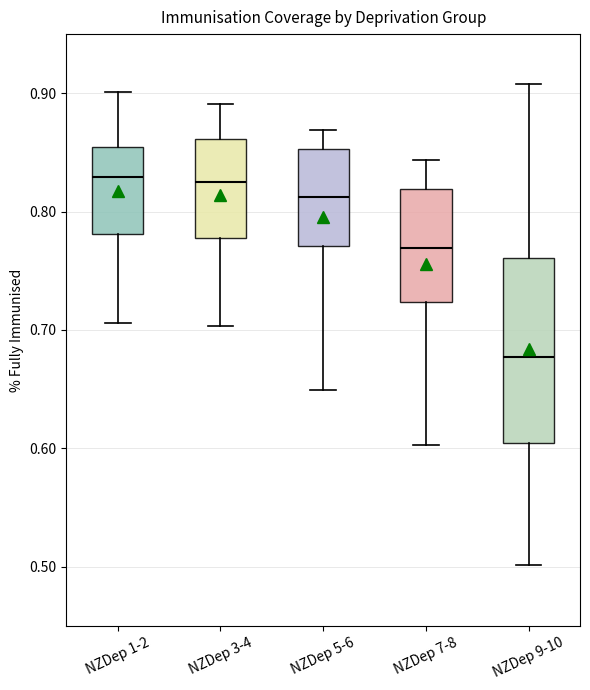

Reading left to right, read every box against the y-axis: the position of its median line, the range the box covers, and the ends of its whiskers. The values are not printed on the chart, so give them approximately, as read against the axis.

NZDep 1-2: median 0.83, box 0.78 to 0.85, whiskers 0.71 to 0.90
NZDep 3-4: median 0.82, box 0.78 to 0.86, whiskers 0.70 to 0.89
NZDep 5-6: median 0.81, box 0.77 to 0.85, whiskers 0.65 to 0.87
NZDep 7-8: median 0.77, box 0.72 to 0.82, whiskers 0.60 to 0.84
NZDep 9-10: median 0.68, box 0.60 to 0.76, whiskers 0.50 to 0.91